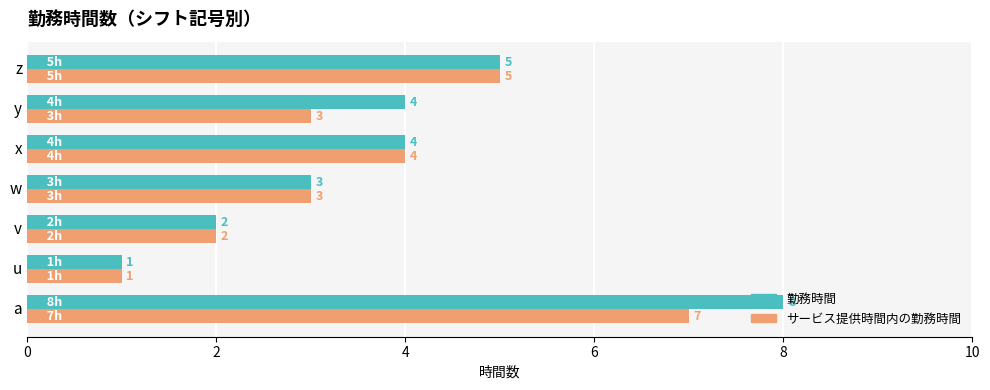

What is the difference between the maximum and minimum values in the サービス提供時間内の勤務時間 series?

6